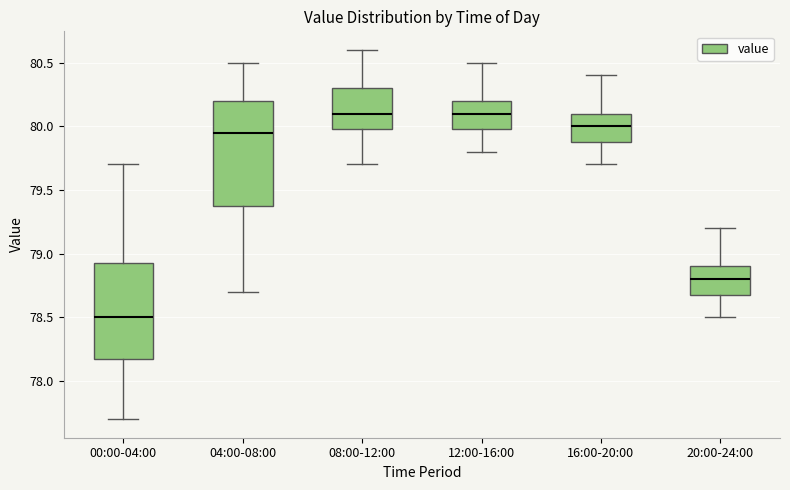

Reading left to right, transcribe this box plot: for each box, give where its median line is, the range the box spans, and where its two whiskers end, as read against the y-axis. The values are not printed on the chart, so give them approximately, as read against the axis.

00:00-04:00: median 78.50, box 78.20 to 78.95, whiskers 77.70 to 79.70
04:00-08:00: median 79.95, box 79.40 to 80.20, whiskers 78.70 to 80.50
08:00-12:00: median 80.10, box 80.00 to 80.30, whiskers 79.70 to 80.60
12:00-16:00: median 80.10, box 80.00 to 80.20, whiskers 79.80 to 80.50
16:00-20:00: median 80.00, box 79.90 to 80.10, whiskers 79.70 to 80.40
20:00-24:00: median 78.80, box 78.70 to 78.90, whiskers 78.50 to 79.20